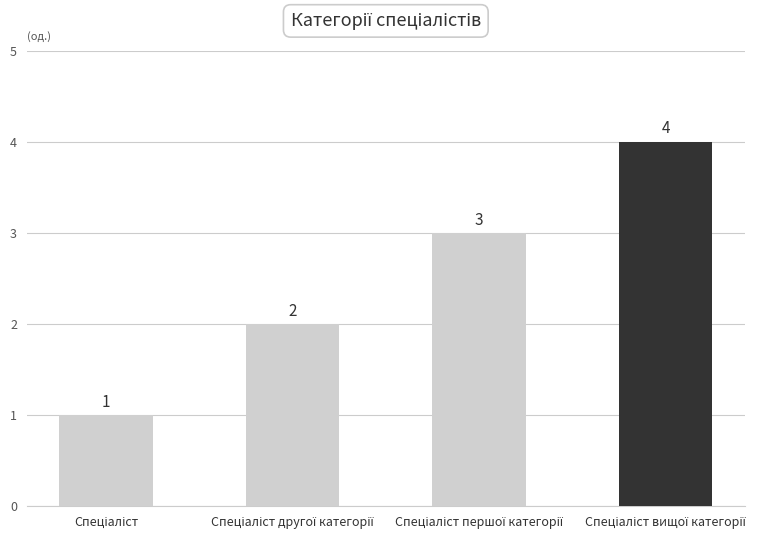

What is the maximum value shown in the chart?

4